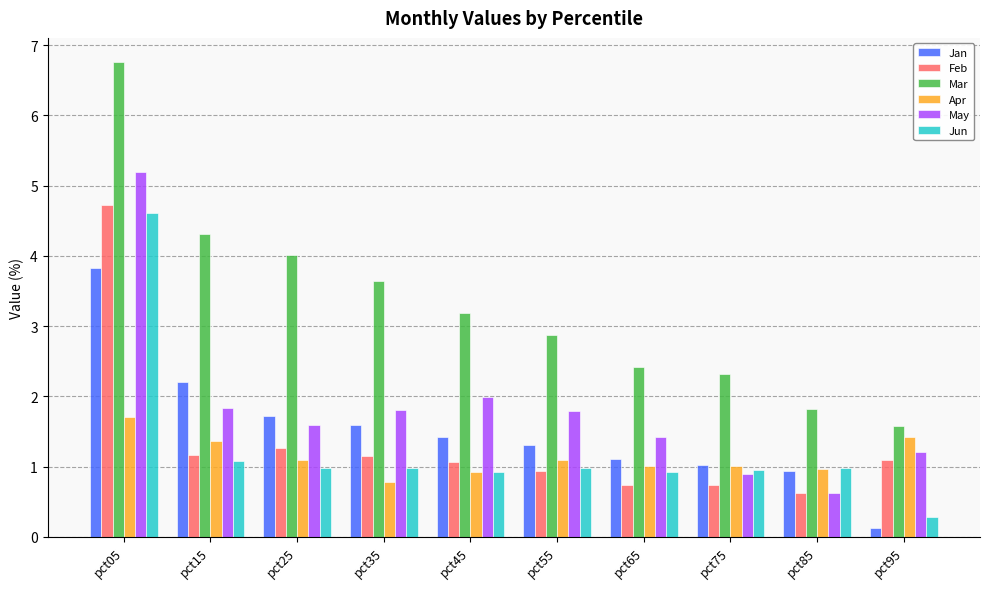

How many data points in Mar are above 3?

5